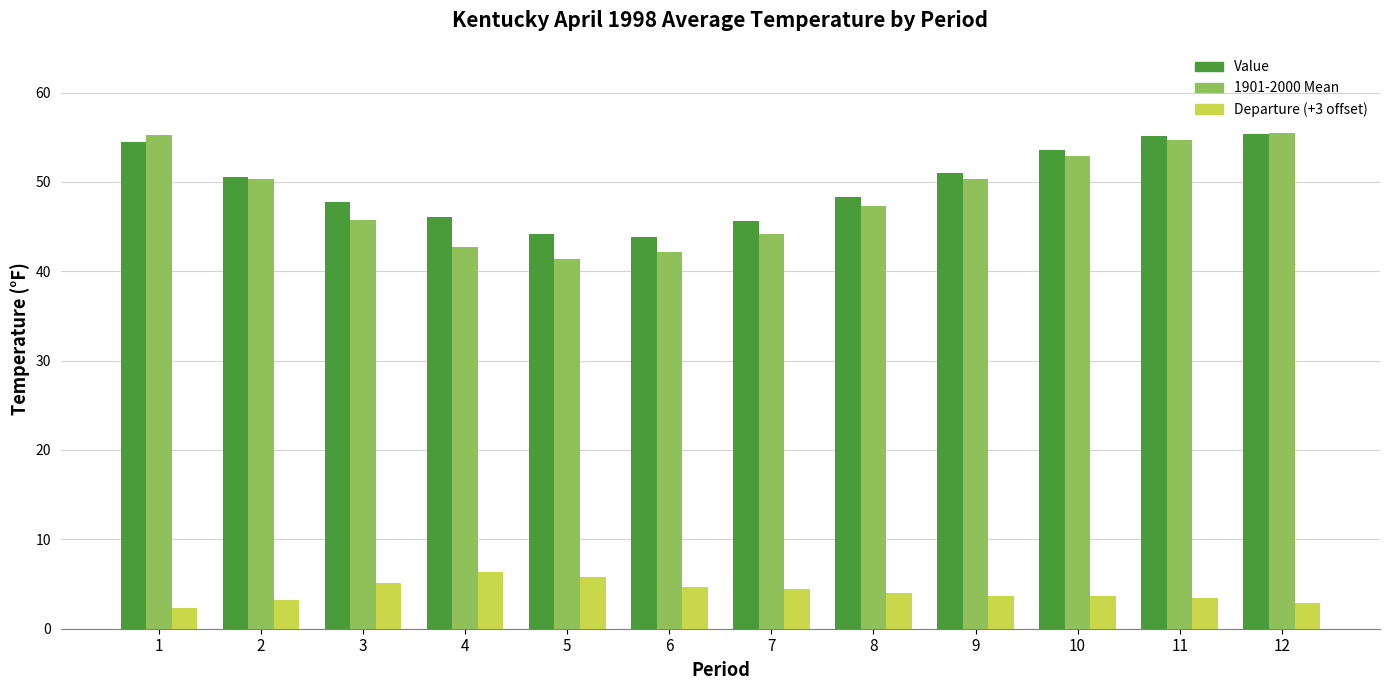

What is the smallest value displayed?

2.3